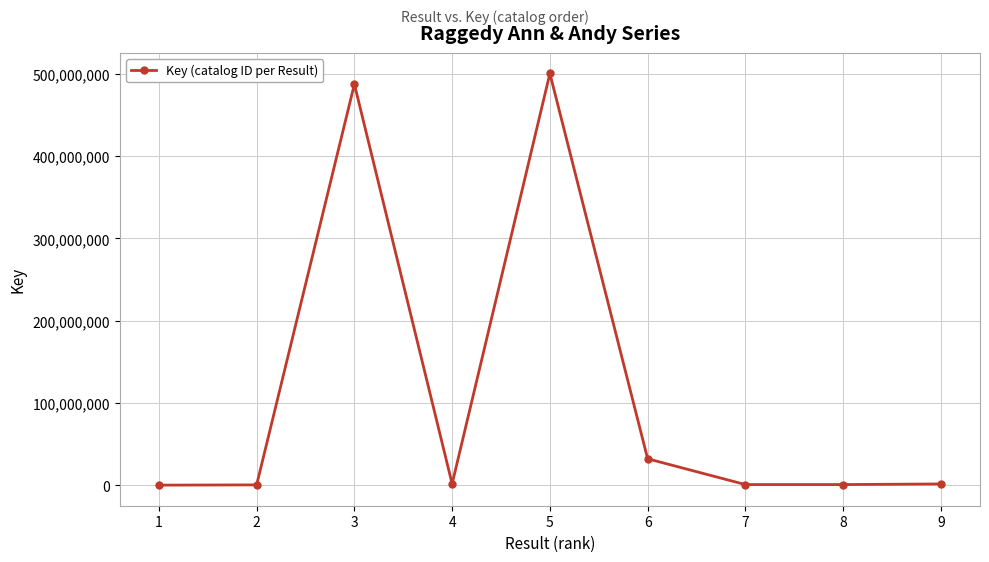

Where is the data nearest to the value 250325638?

6